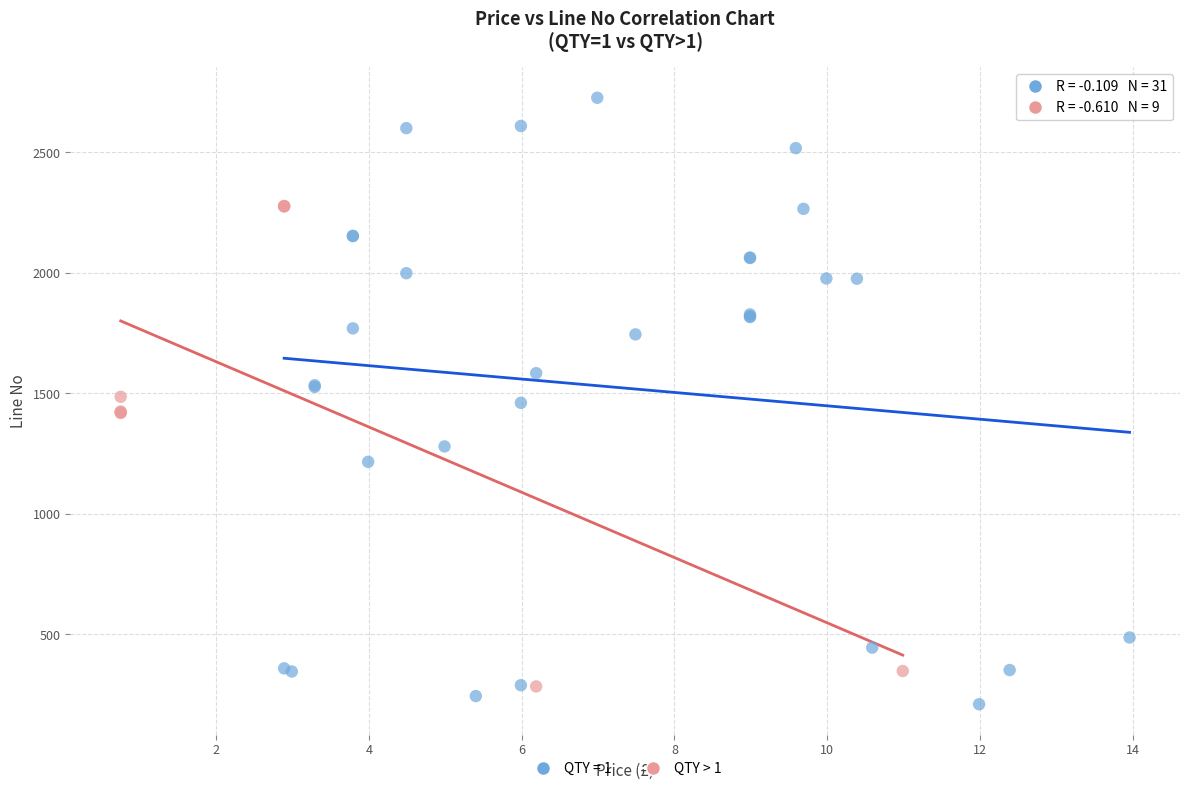

Which series has the widest spread of Y values?

QTY = 1